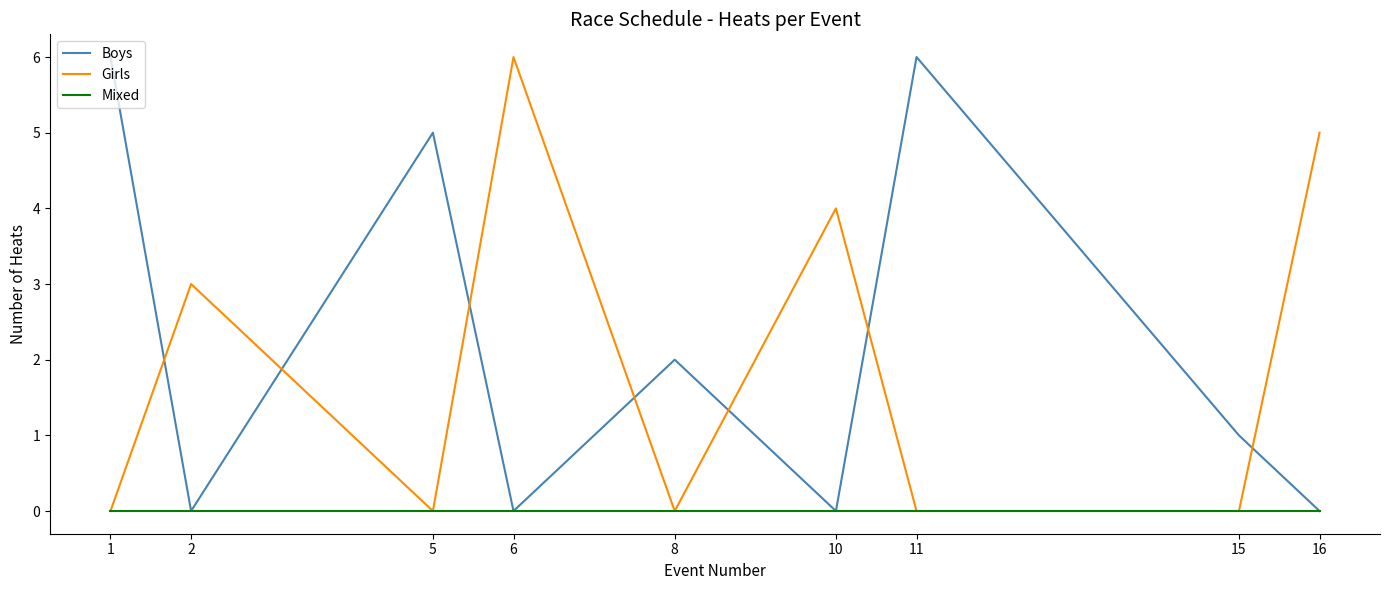

What is the greatest value displayed?

6